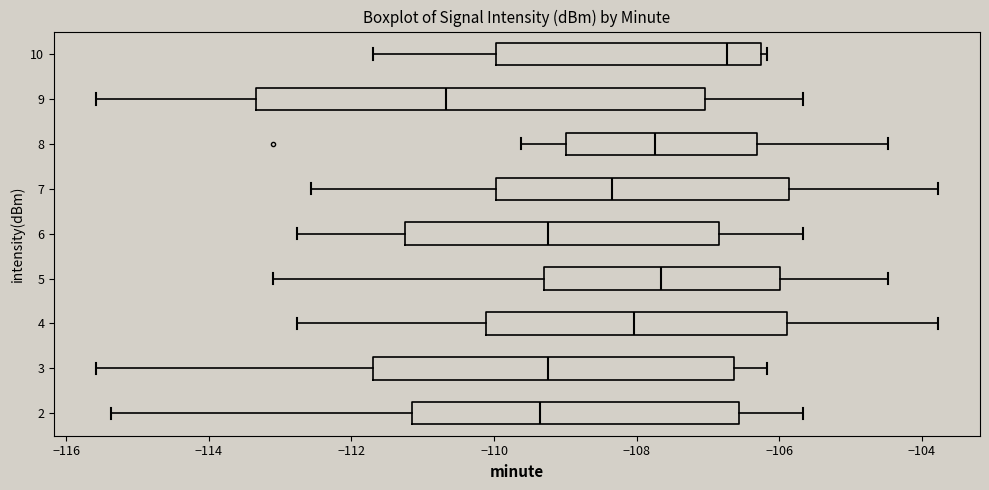

Where is the left edge of the box at y = 4 on the x-axis? The values are not printed on the chart, so give them approximately, as read against the axis.

-110.2